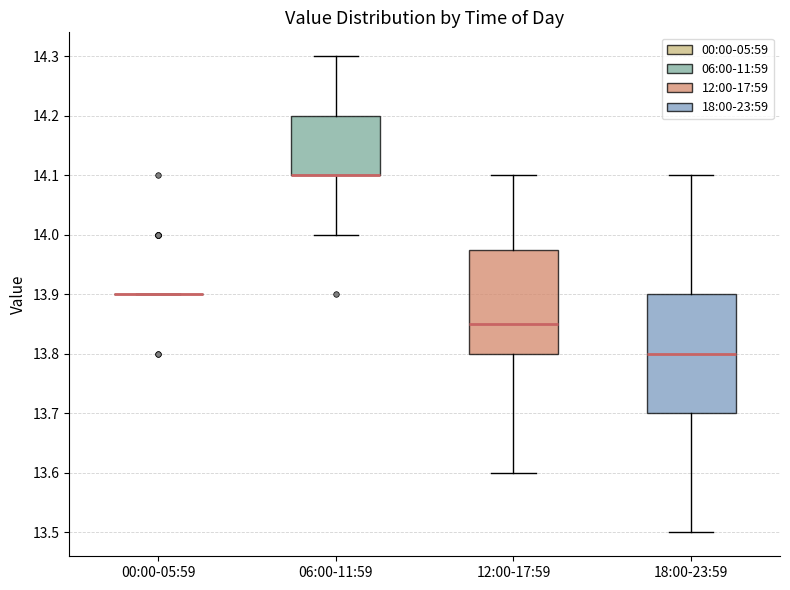

Reading left to right, transcribe this box plot: for each box, give where its median line is, the range the box spans, and where its two whiskers end, as read against the y-axis. The values are not printed on the chart, so give them approximately, as read against the axis.

00:00-05:59: box collapsed to a line at 13.90, whiskers 13.90 to 13.90
06:00-11:59: median 14.10 (drawn on the box's lower edge), box 14.10 to 14.20, whiskers 14.00 to 14.30
12:00-17:59: median 13.85, box 13.80 to 13.98, whiskers 13.60 to 14.10
18:00-23:59: median 13.80, box 13.70 to 13.90, whiskers 13.50 to 14.10